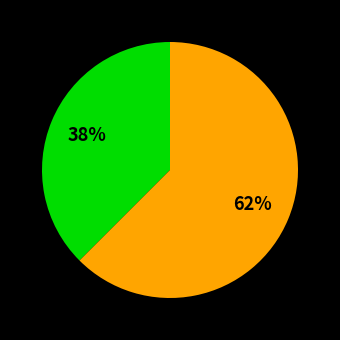

Is there a majority slice in this chart?

Yes